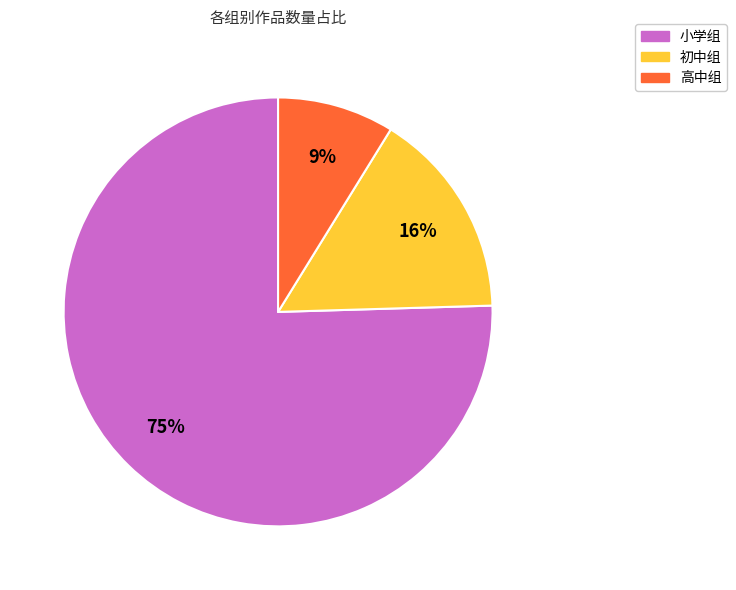

How many slices are in this pie chart?

3